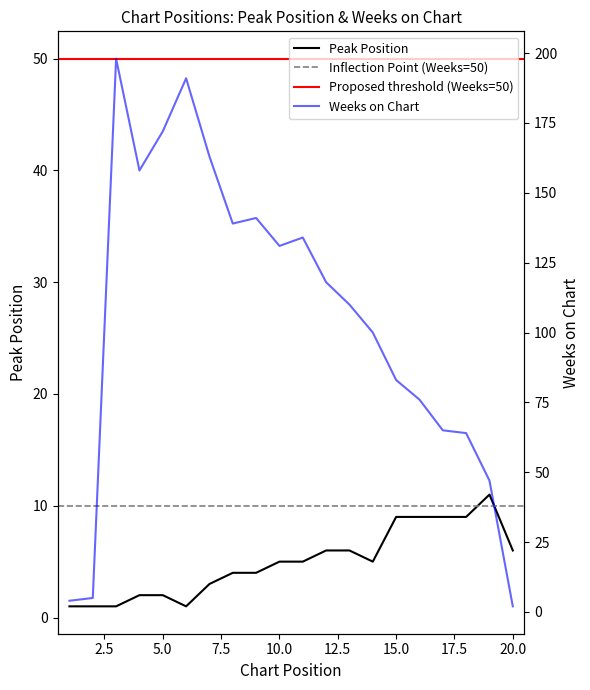

What is the value of the Peak Position point at the 8th from the left?

4